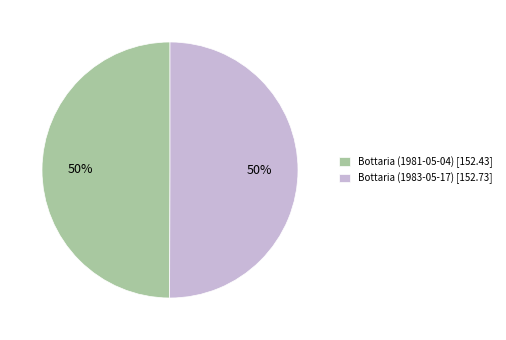

How many segments does this pie chart have?

2